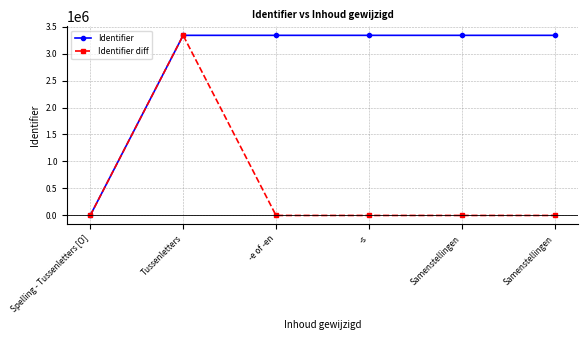

Rank the series by their maximum value, from lowest to highest.

Identifier diff, Identifier